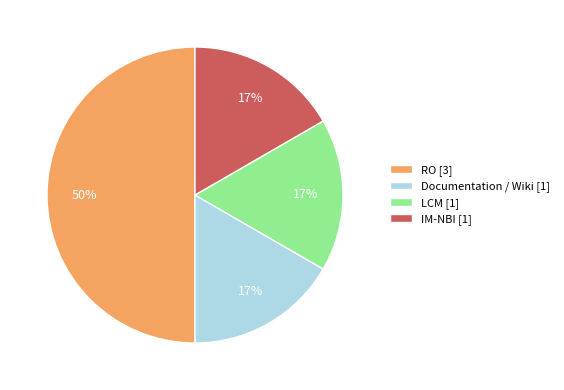

Approximately how many times larger is the value at LCM [1] compared to IM-NBI [1]?

1.0